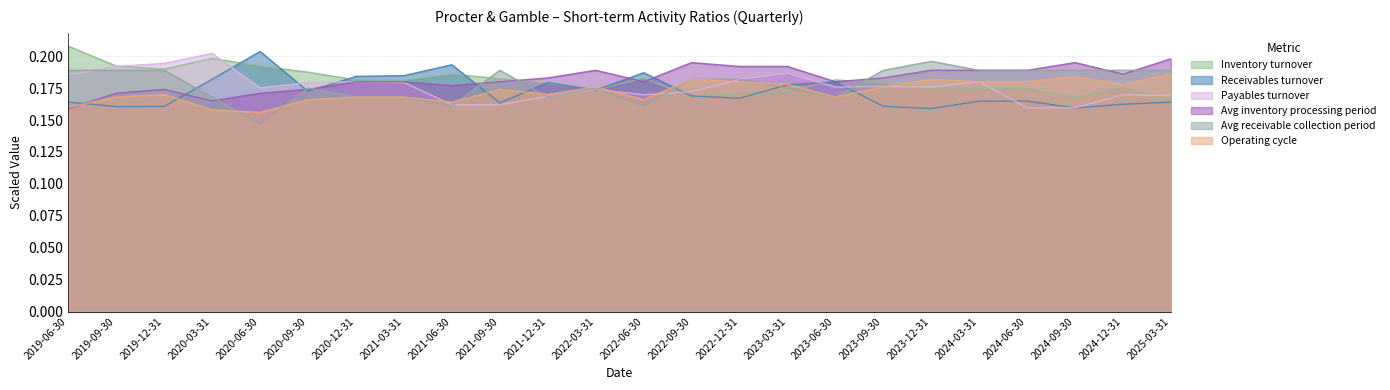

Which series has the widest spread of values?

Avg receivable collection period